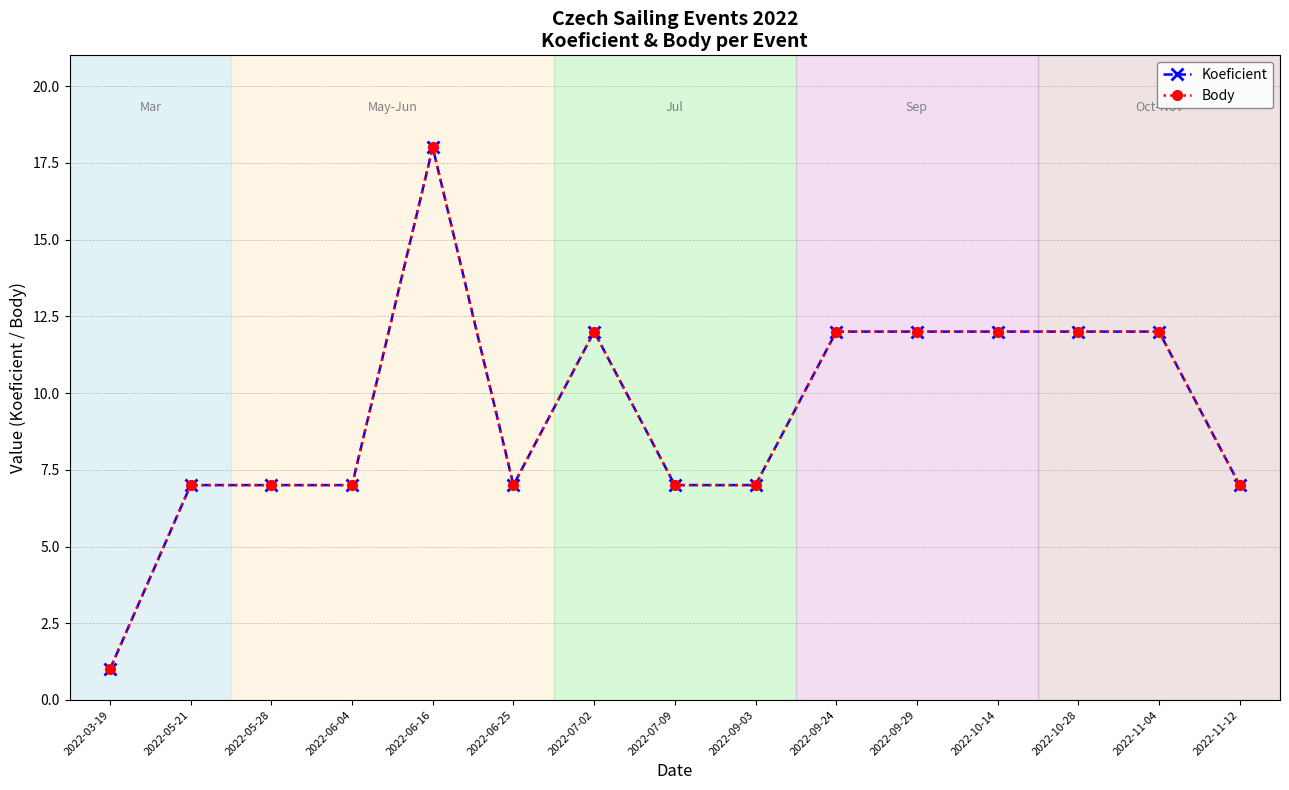

Where does the Body series first go above 7?

2022-06-16